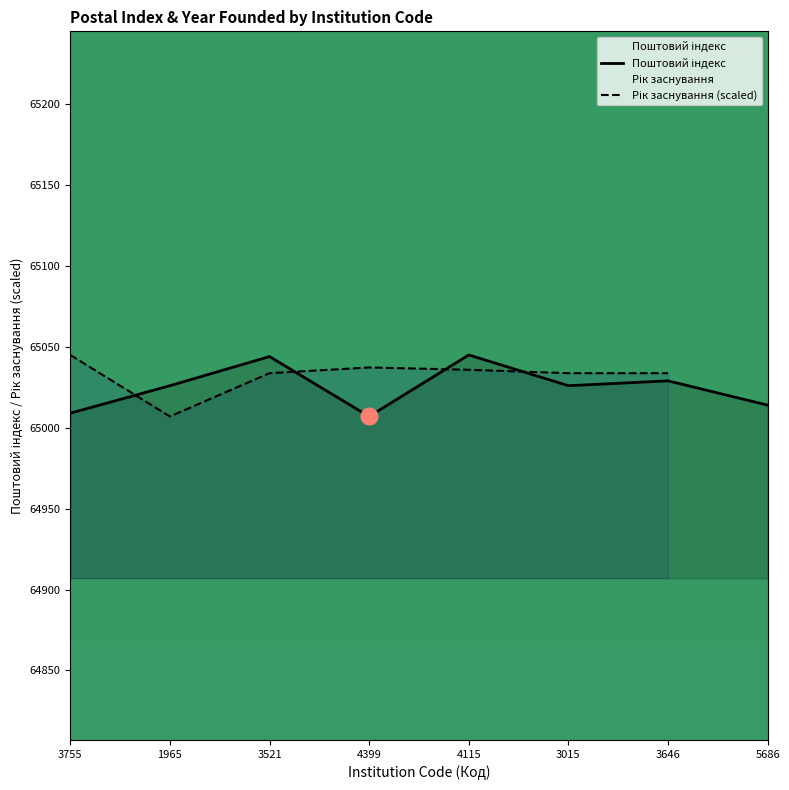

What is the label of the 2nd point from the left?

1965